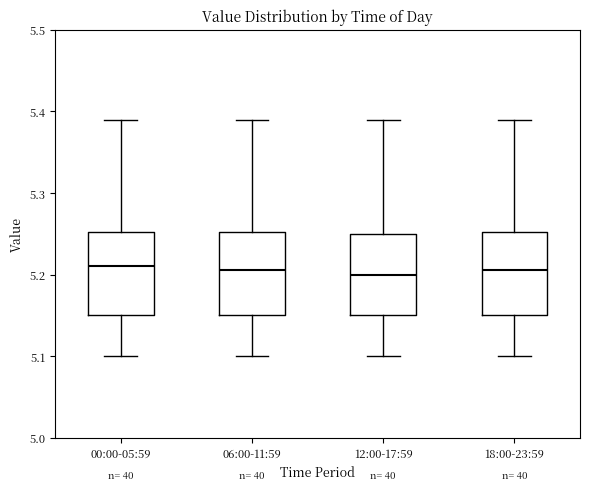

Reading left to right, transcribe this box plot: for each box, give where its median line is, the range the box spans, and where its two whiskers end, as read against the y-axis. The values are not printed on the chart, so give them approximately, as read against the axis.

00:00-05:59: median 5.21, box 5.15 to 5.25, whiskers 5.10 to 5.39
06:00-11:59: median 5.21, box 5.15 to 5.25, whiskers 5.10 to 5.39
12:00-17:59: median 5.20, box 5.15 to 5.25, whiskers 5.10 to 5.39
18:00-23:59: median 5.21, box 5.15 to 5.25, whiskers 5.10 to 5.39